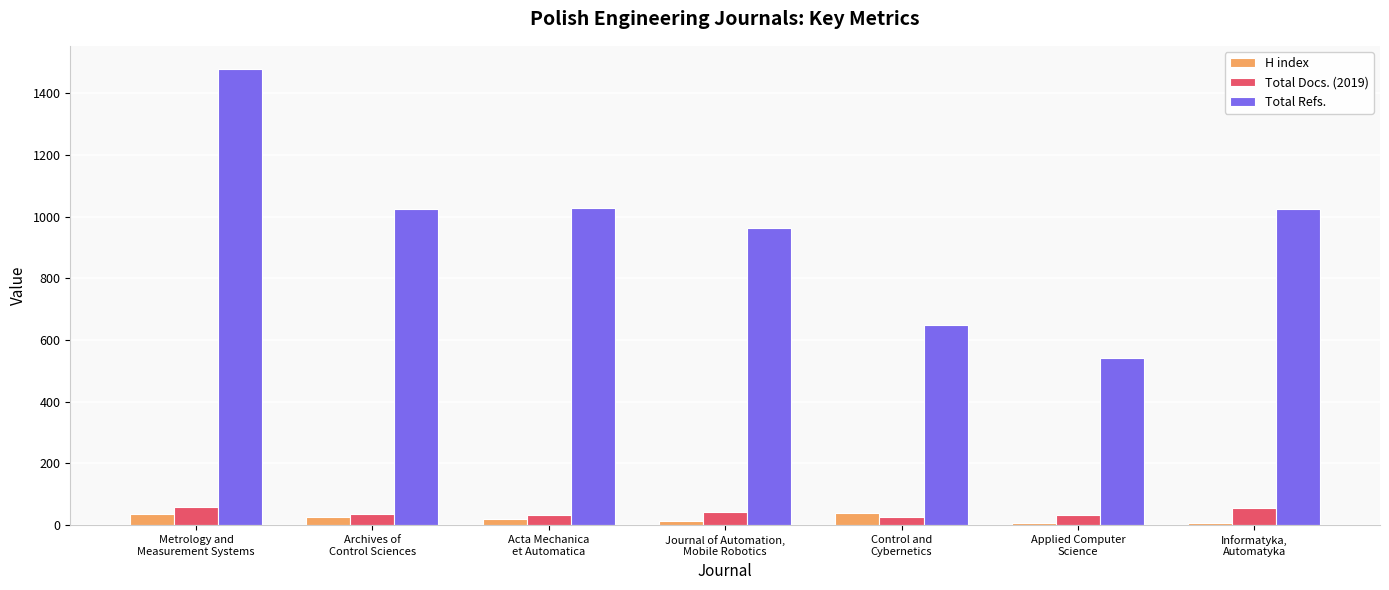

Which category has the highest value in the Total Refs. series?

Metrology and
Measurement Systems